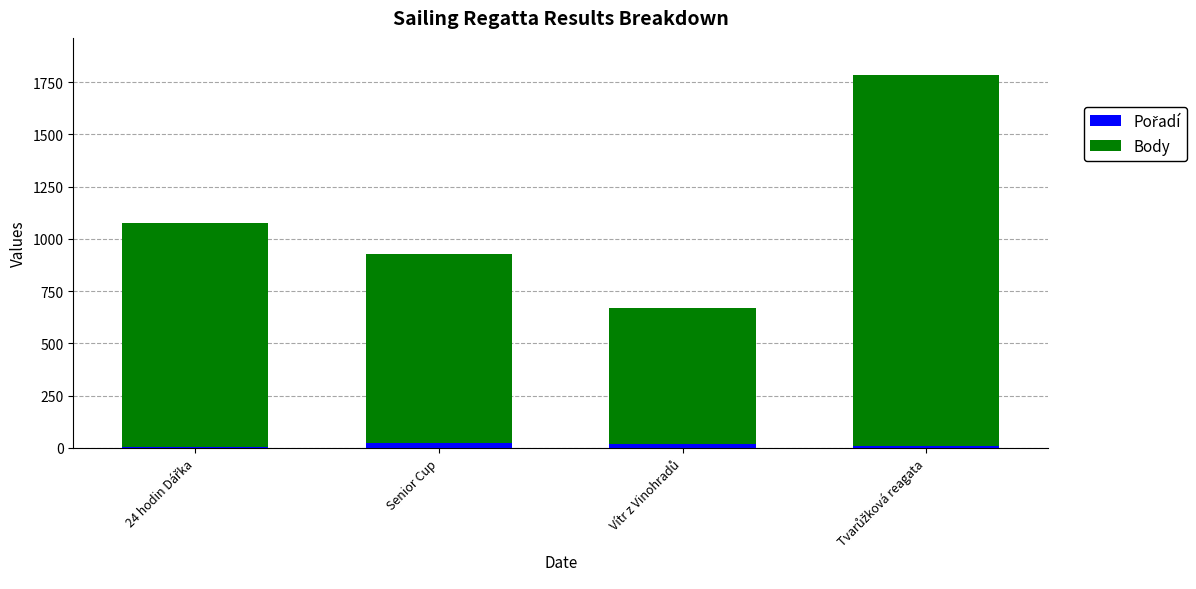

What is the difference between the maximum and minimum values in the Pořadí series?

20